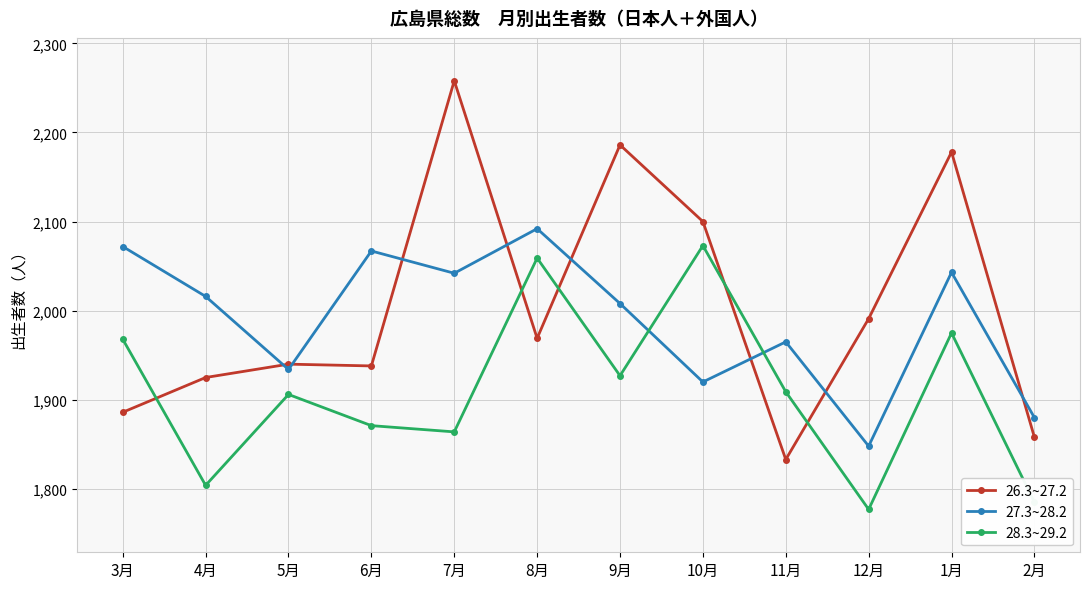

Is the value of 26.3~27.2 at 3月 greater than the value of 28.3~29.2 at 2月?

Yes